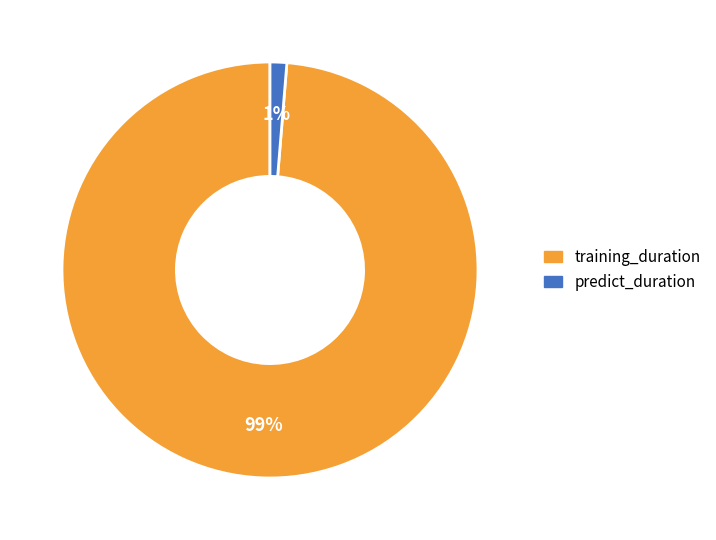

Combined, do training_duration and predict_duration account for over 50%?

Yes